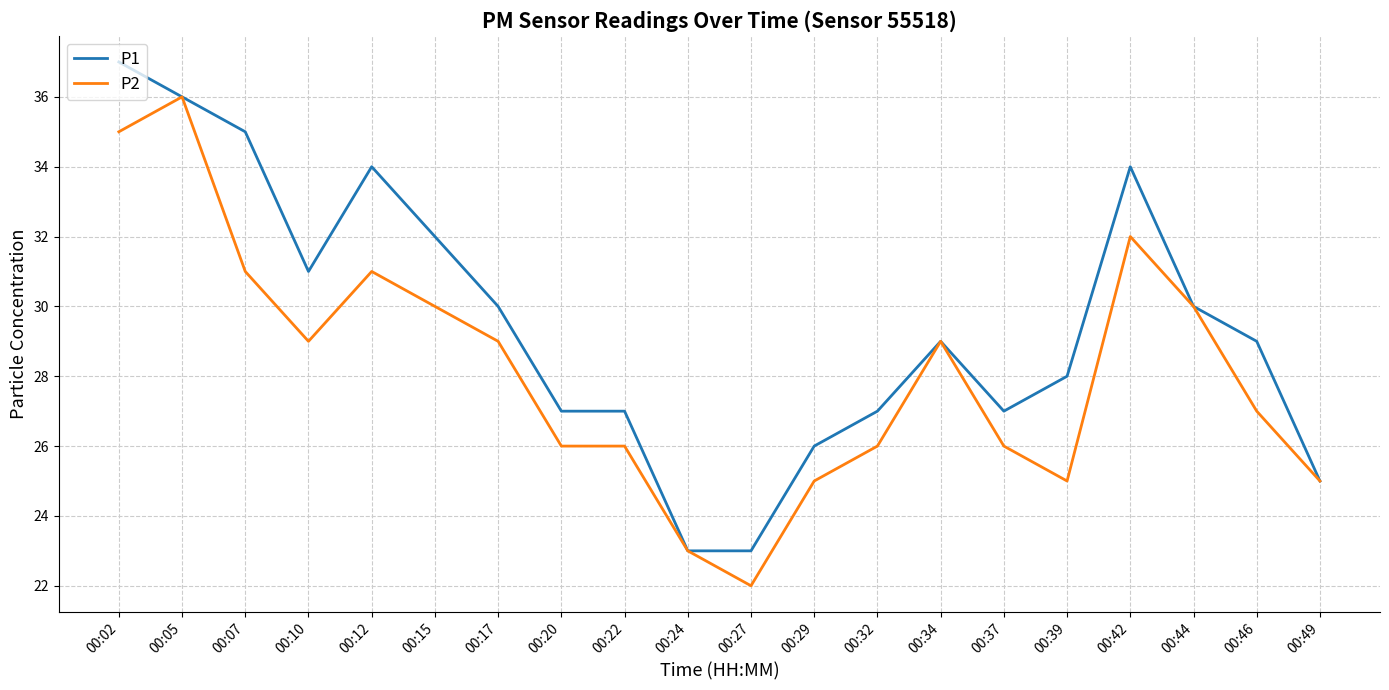

List the series in order of their overall mean, highest first.

P1, P2